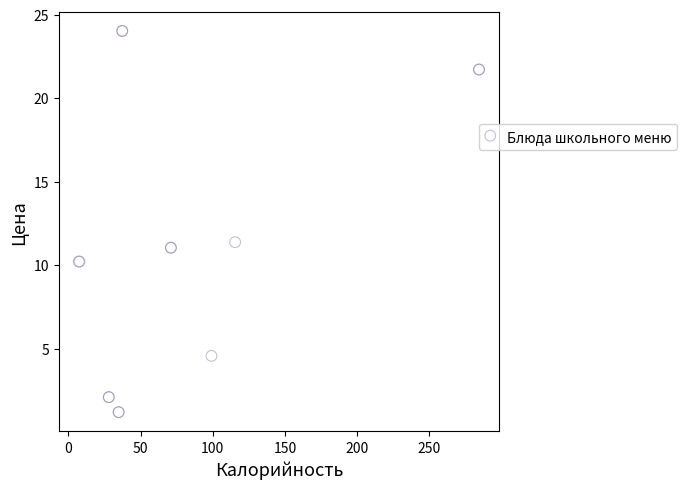

What Y value in the scatter plot is closest to 12?

11.4